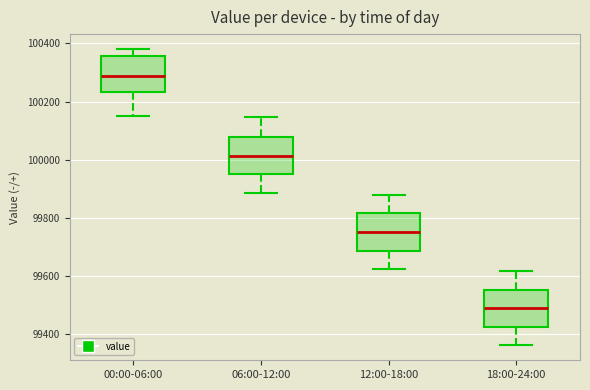

Reading left to right, read every box against the y-axis: the position of its median line, the range the box covers, and the ends of its whiskers. The values are not printed on the chart, so give them approximately, as read against the axis.

00:00-06:00: median 100280, box 100240 to 100360, whiskers 100160 to 100380
06:00-12:00: median 100020, box 99940 to 100080, whiskers 99880 to 100140
12:00-18:00: median 99760, box 99680 to 99820, whiskers 99620 to 99880
18:00-24:00: median 99480, box 99420 to 99560, whiskers 99360 to 99620